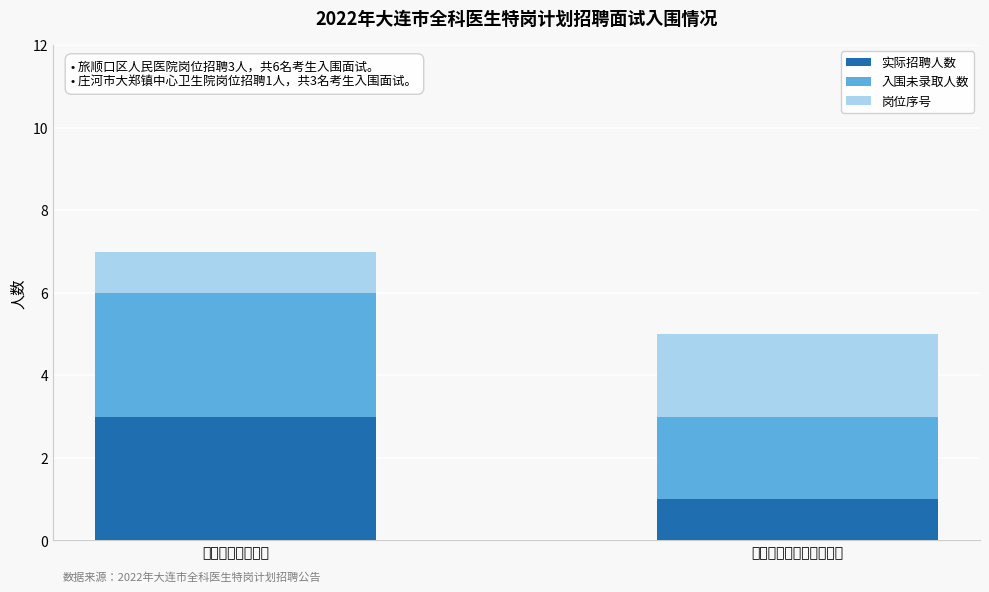

What is the sum of all 实际招聘人数 values?

4